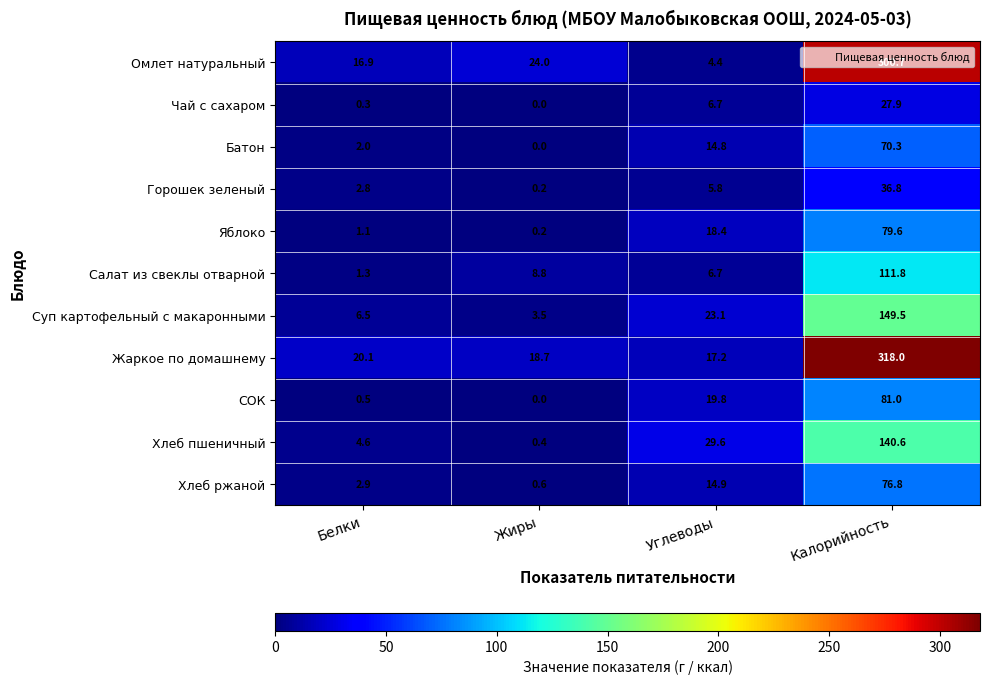

What is the spread (max minus min) of values at Углеводы?

25.2